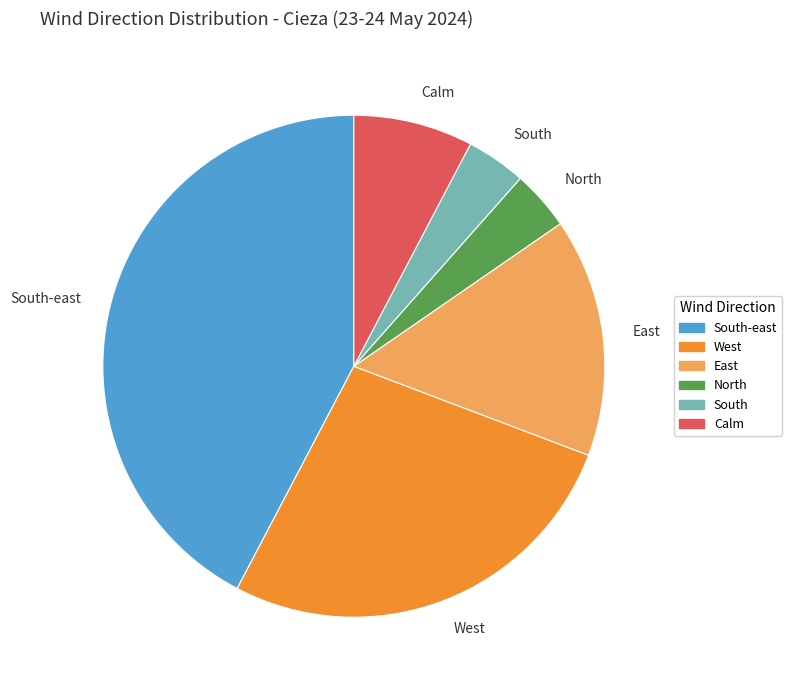

Is North the majority of the pie?

No